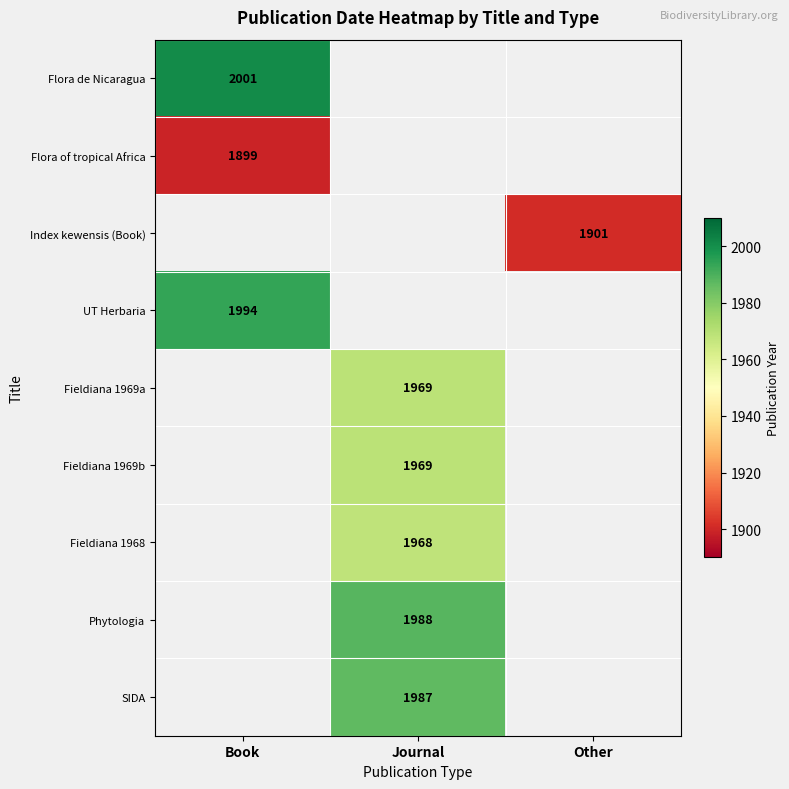

The value of Flora de Nicaragua at Book is 2001. True or false?

True